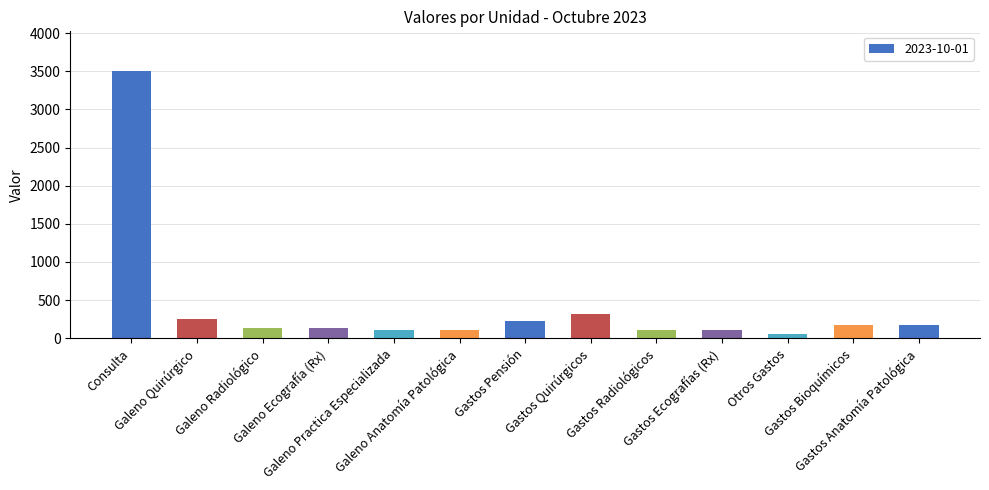

What is the smallest value displayed?

52